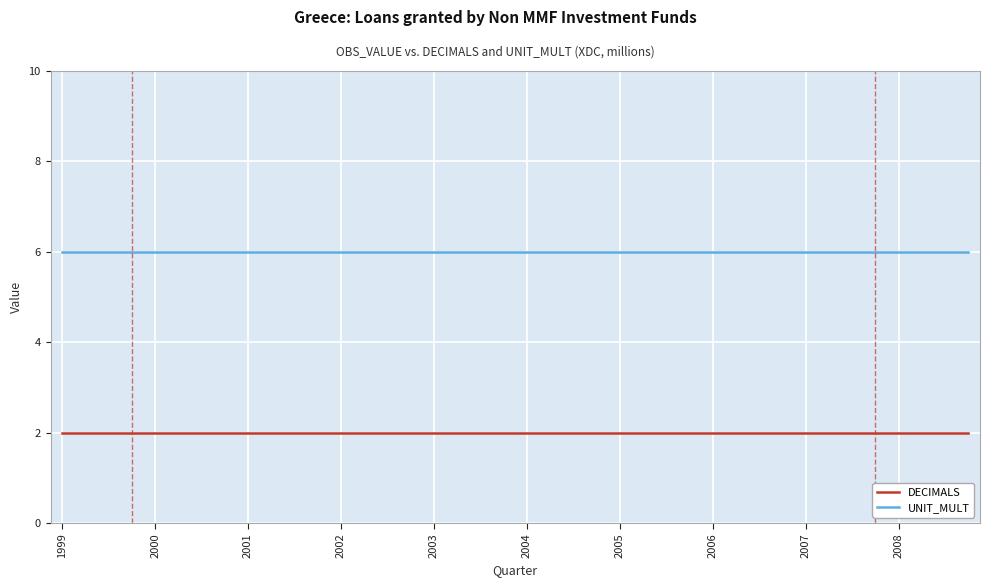

What is the maximum value for UNIT_MULT?

6